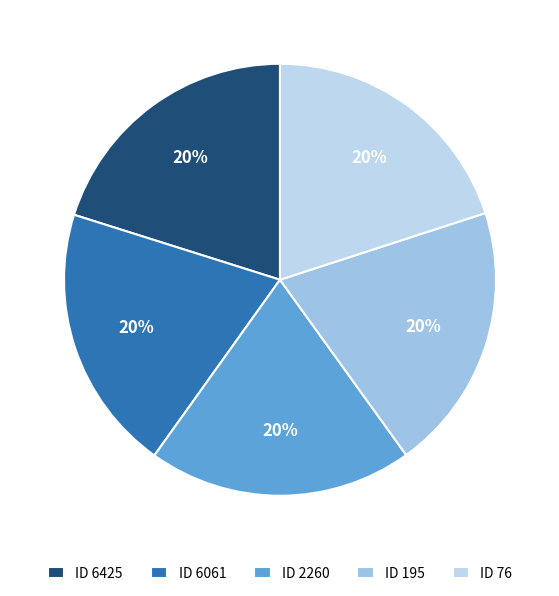

To the nearest percent, what is the average slice percentage?

20%